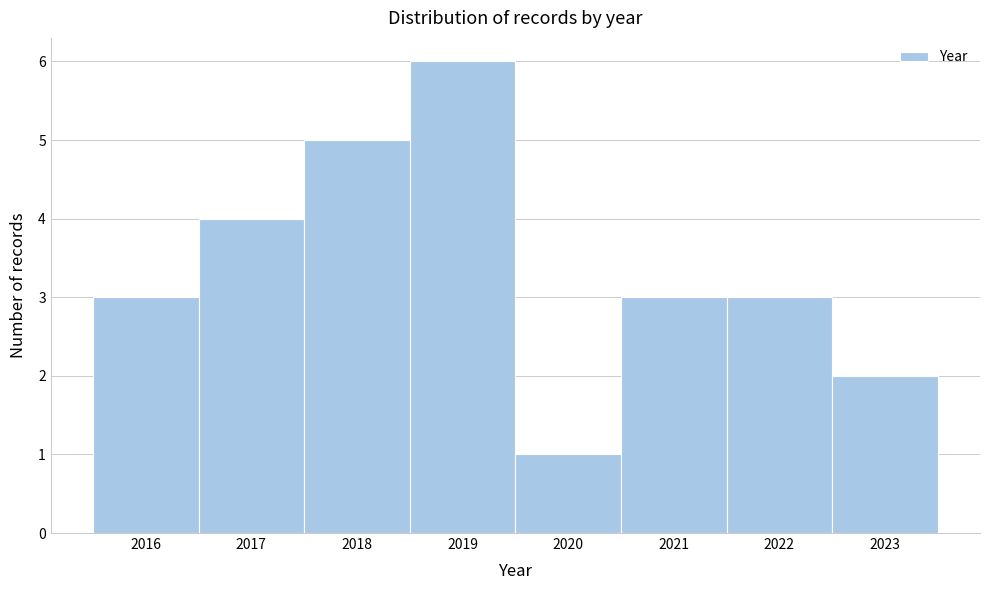

Reading left to right, transcribe this chart: for each bar, give the range it covers on the x-axis and its height. The values are not printed on the chart, so give them approximately, as read against the axis.

2015.5 to 2016.5: 3
2016.5 to 2017.5: 4
2017.5 to 2018.5: 5
2018.5 to 2019.5: 6
2019.5 to 2020.5: 1
2020.5 to 2021.5: 3
2021.5 to 2022.5: 3
2022.5 to 2023.5: 2